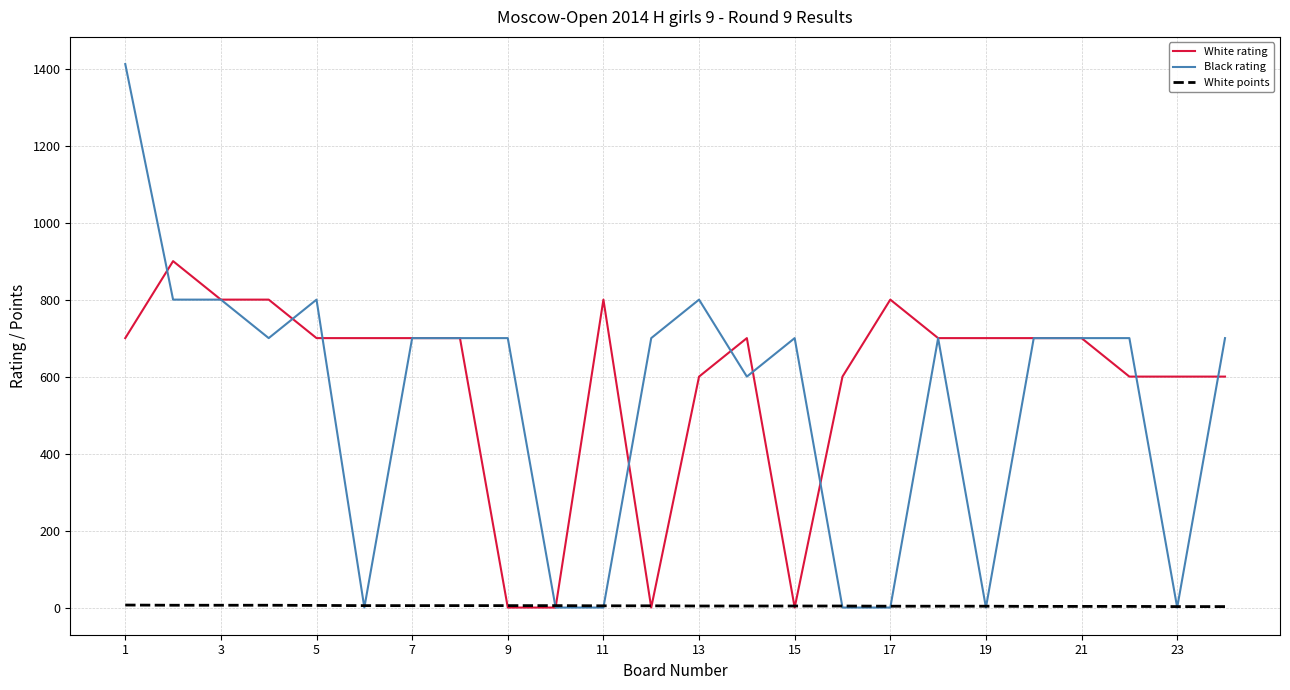

What are all the series names shown in the legend?

White rating, Black rating, White points